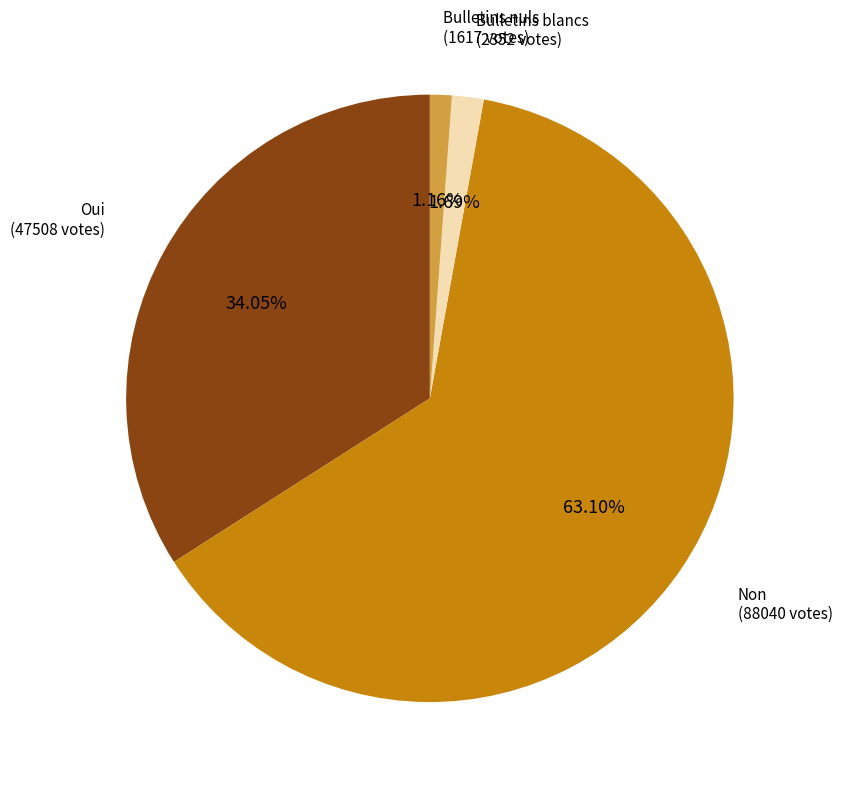

Is there a majority slice in this chart?

Yes